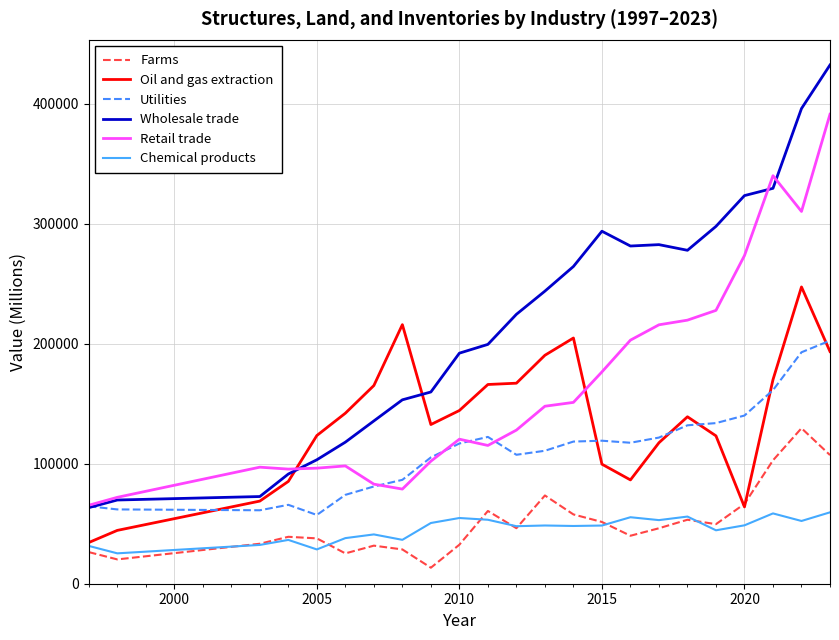

True or false: Farms and Utilities intersect in this chart.

False